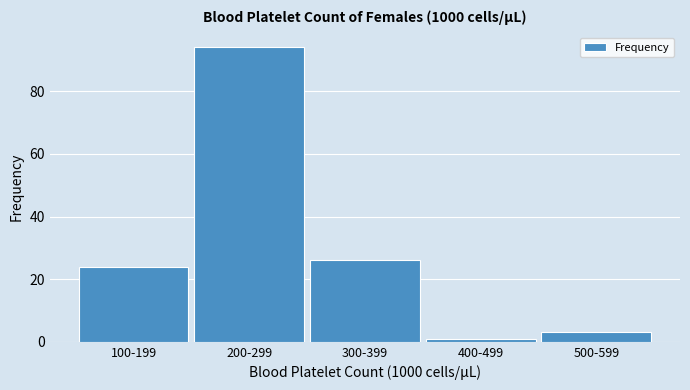

Reading left to right, list all the values displayed in this chart.

24	94	26	1	3